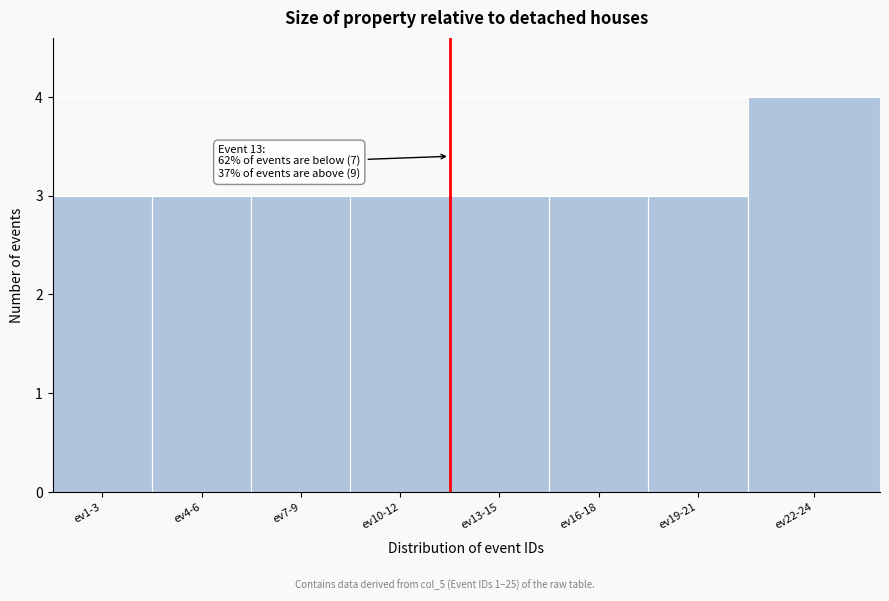

Reading left to right, list all the values displayed in this chart.

3	3	3	3	3	3	3	4